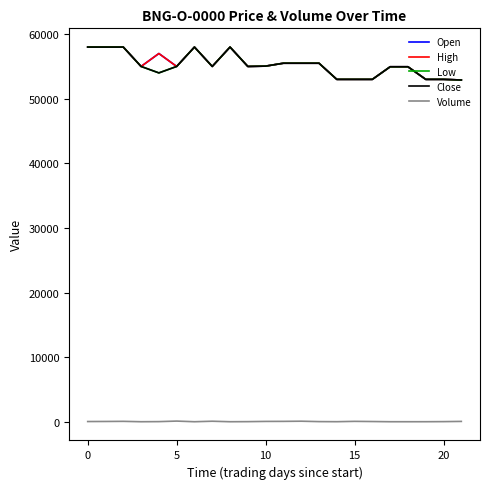

How many interior local valleys does the Low series have?

3